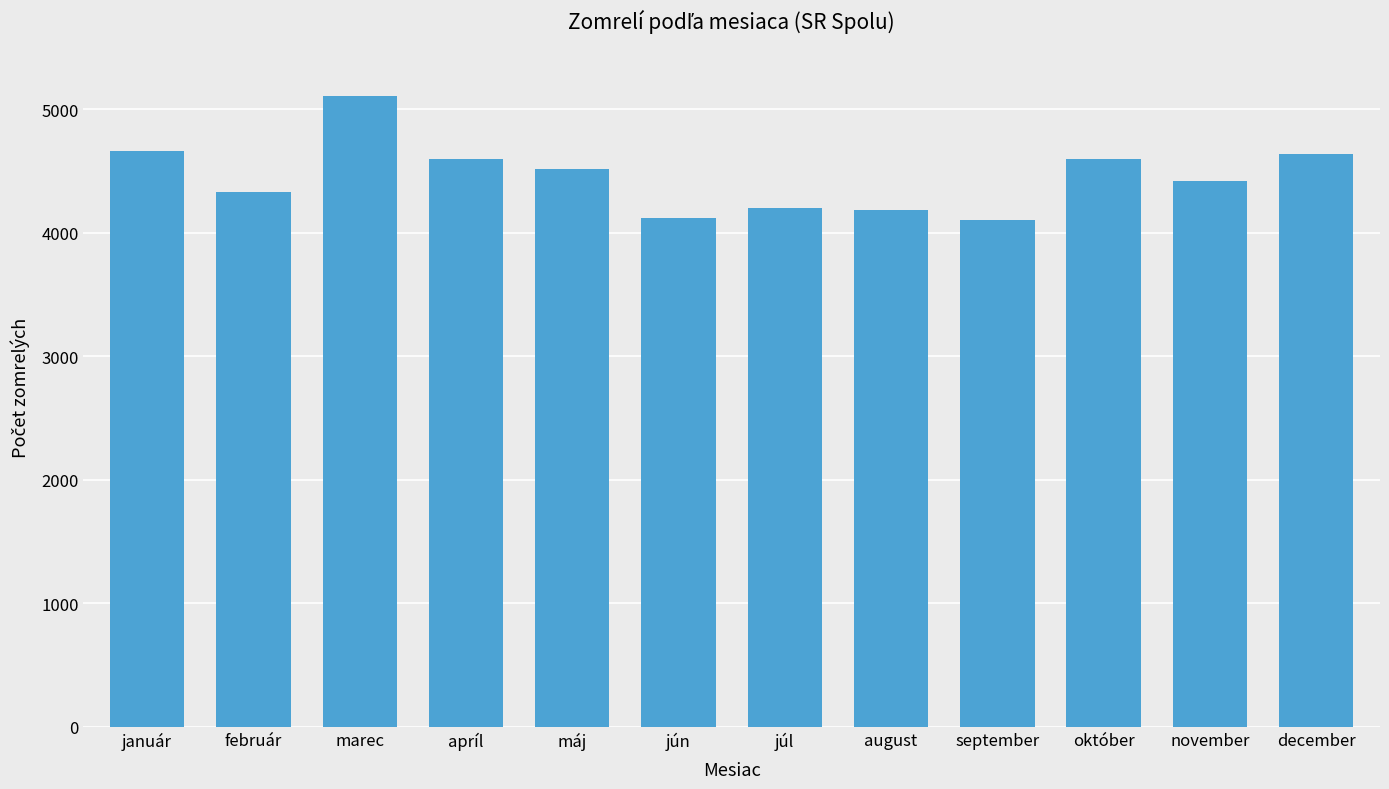

What is the change in value from október to november?

-179